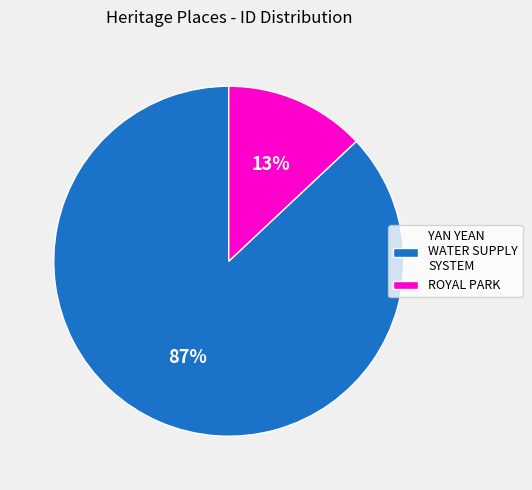

Which category accounts for the majority?

YAN YEAN WATER SUPPLY SYSTEM